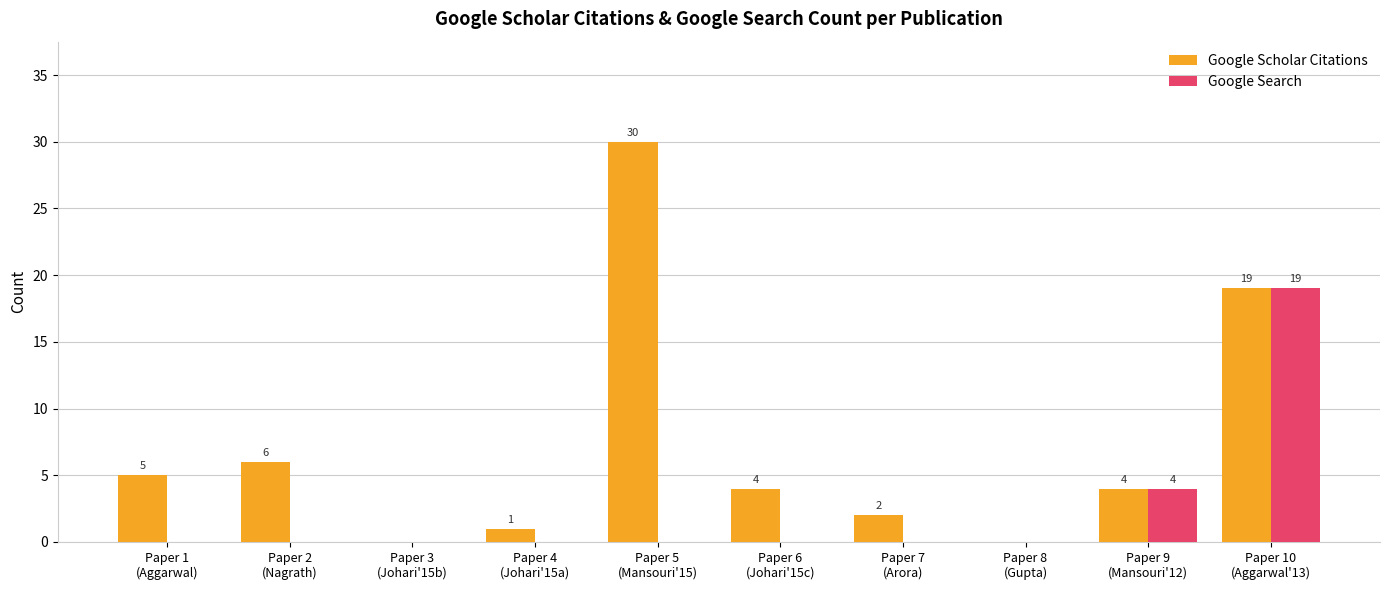

The Google Search series shows 0 at Paper 7
(Arora). True or false?

True